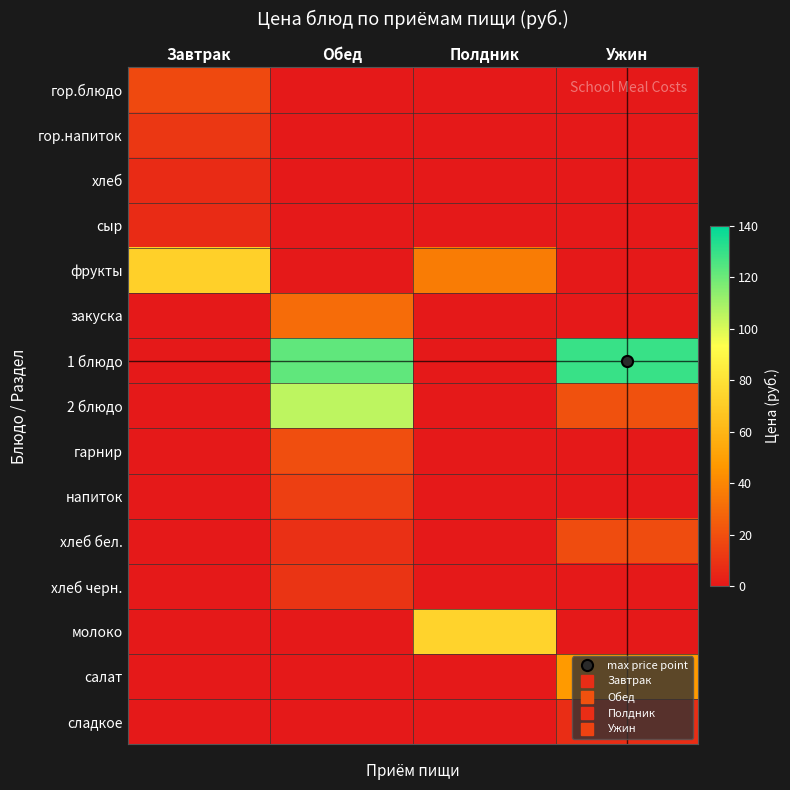

Reading left to right, extract all data points from this chart.

гор.блюдо: Завтрак=17.9	Обед=0.0	Полдник=0.0	Ужин=0.0
гор.напиток: Завтрак=11.1	Обед=0.0	Полдник=0.0	Ужин=0.0
хлеб: Завтрак=6.9	Обед=0.0	Полдник=0.0	Ужин=0.0
сыр: Завтрак=6.7	Обед=0.0	Полдник=0.0	Ужин=0.0
фрукты: Завтрак=72.0	Обед=0.0	Полдник=36.6	Ужин=0.0
закуска: Завтрак=0.0	Обед=30.2	Полдник=0.0	Ужин=0.0
1 блюдо: Завтрак=0.0	Обед=122.3	Полдник=0.0	Ужин=129.4
2 блюдо: Завтрак=0.0	Обед=105.0	Полдник=0.0	Ужин=20.8
гарнир: Завтрак=0.0	Обед=19.6	Полдник=0.0	Ужин=0.0
напиток: Завтрак=0.0	Обед=14.0	Полдник=0.0	Ужин=0.0
хлеб бел.: Завтрак=0.0	Обед=8.4	Полдник=0.0	Ужин=18.6
хлеб черн.: Завтрак=0.0	Обед=10.0	Полдник=0.0	Ужин=0.0
молоко: Завтрак=0.0	Обед=0.0	Полдник=73.3	Ужин=0.0
салат: Завтрак=0.0	Обед=0.0	Полдник=0.0	Ужин=47.4
сладкое: Завтрак=0.0	Обед=0.0	Полдник=0.0	Ужин=7.1